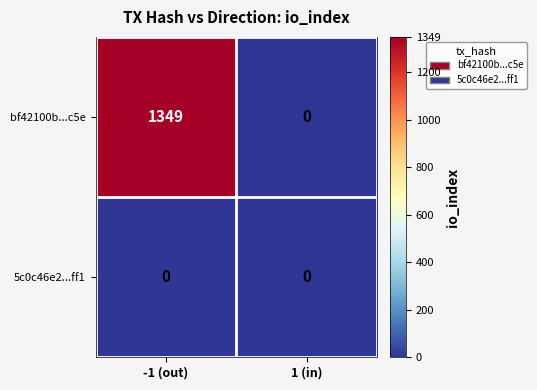

Rank the series at -1 (out) from lowest to highest value.

5c0c46e2...ff1, bf42100b...c5e